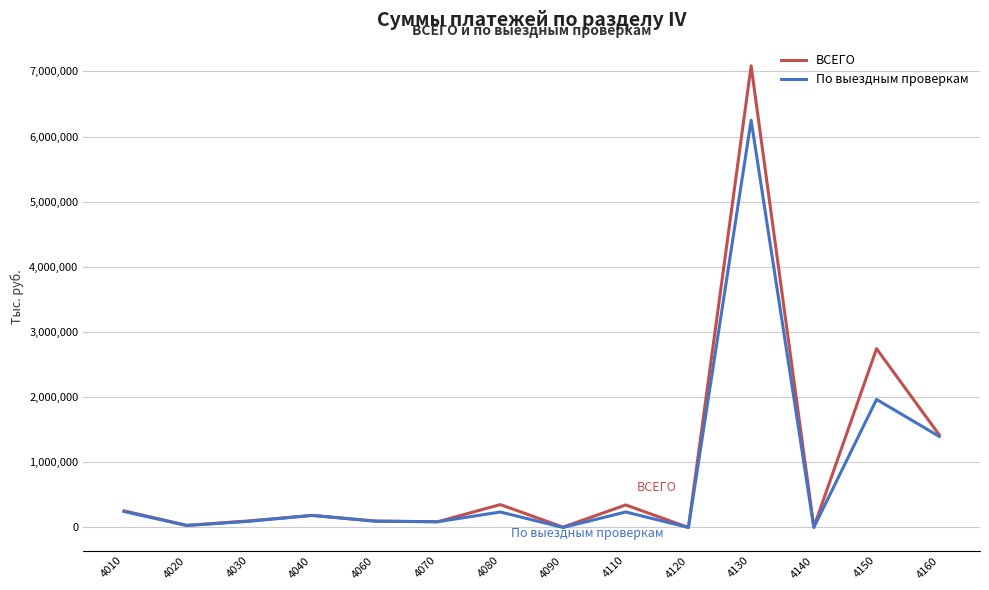

Which series has the widest spread of values?

ВСЕГО